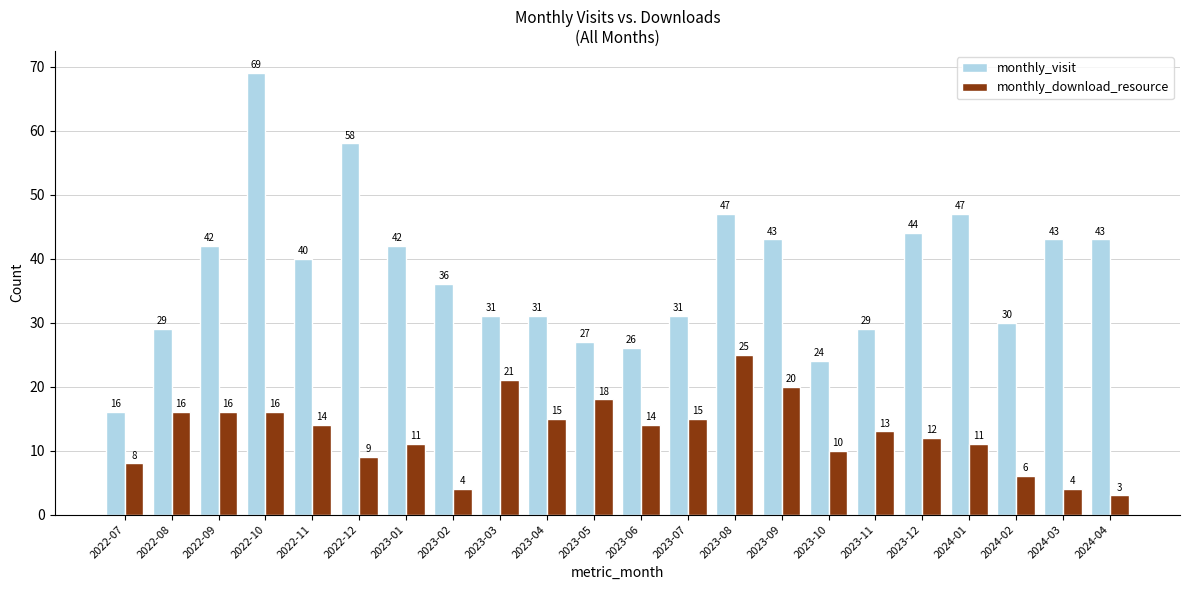

What is the minimum value for monthly_visit?

16